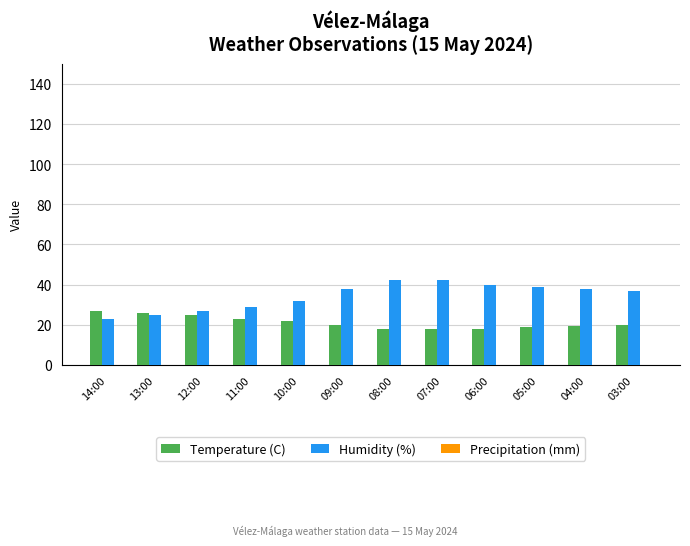

Which series has the widest spread of values?

Humidity (%)